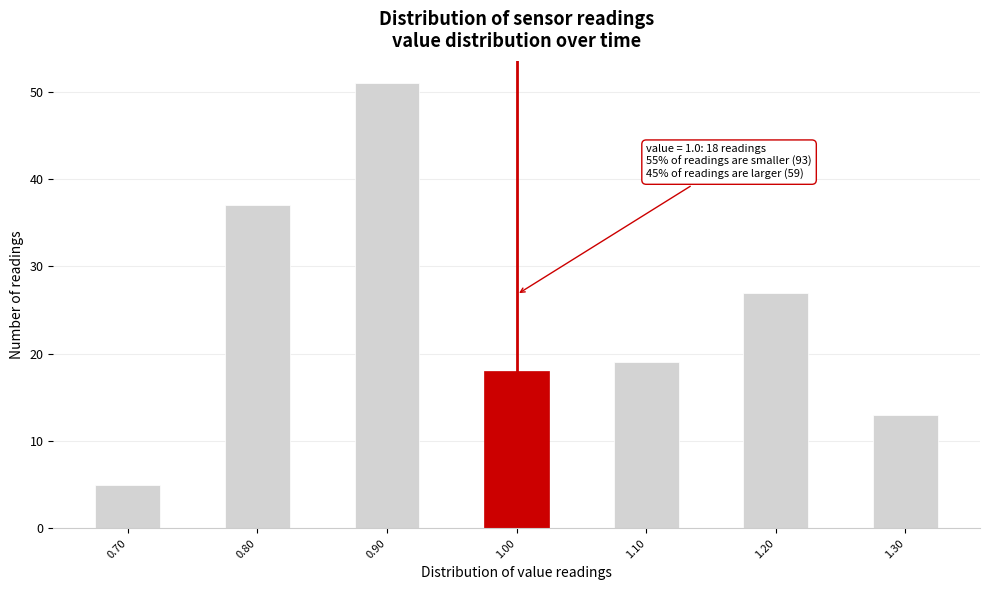

Over which range of the x-axis is the bar tallest?

0.875 to 0.925